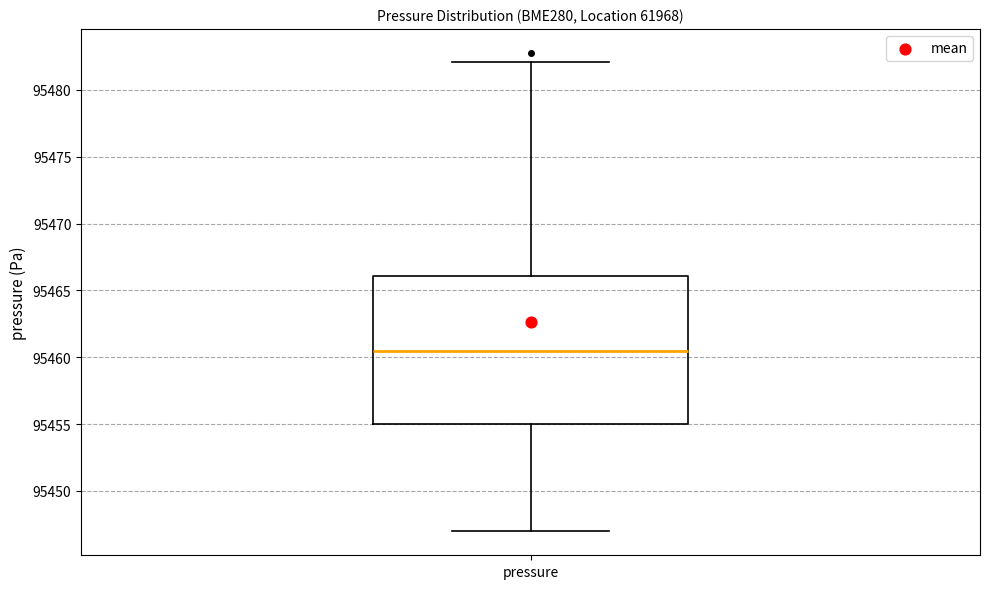

Transcribe this box plot: give where the median line is, the range the box spans, and where the two whiskers end, as read against the y-axis. The values are not printed on the chart, so give them approximately, as read against the axis.

median 95460.5, box 95455.0 to 95466.0, whiskers 95447.0 to 95482.0